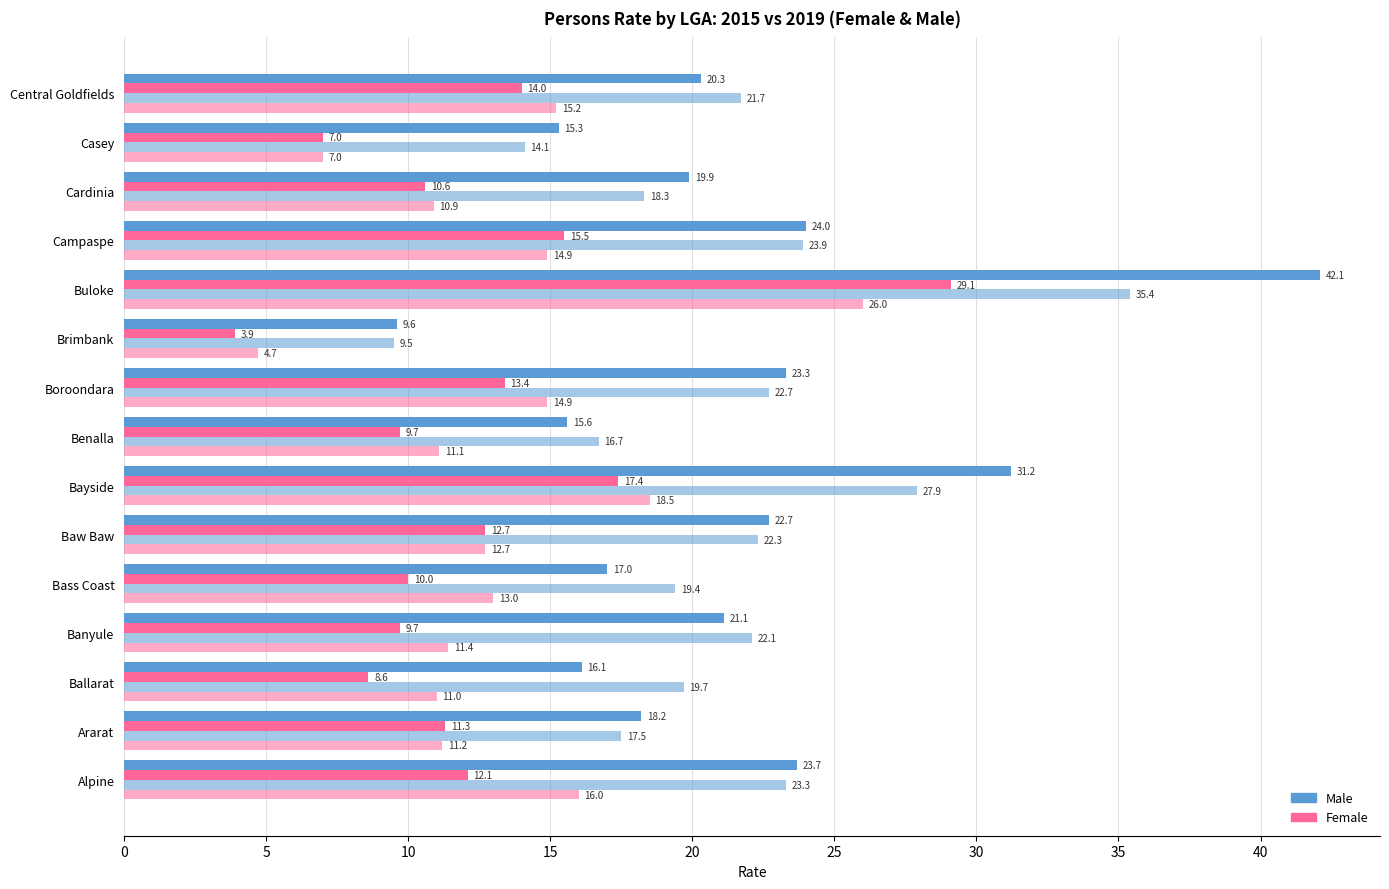

How many data points does each series have?

15